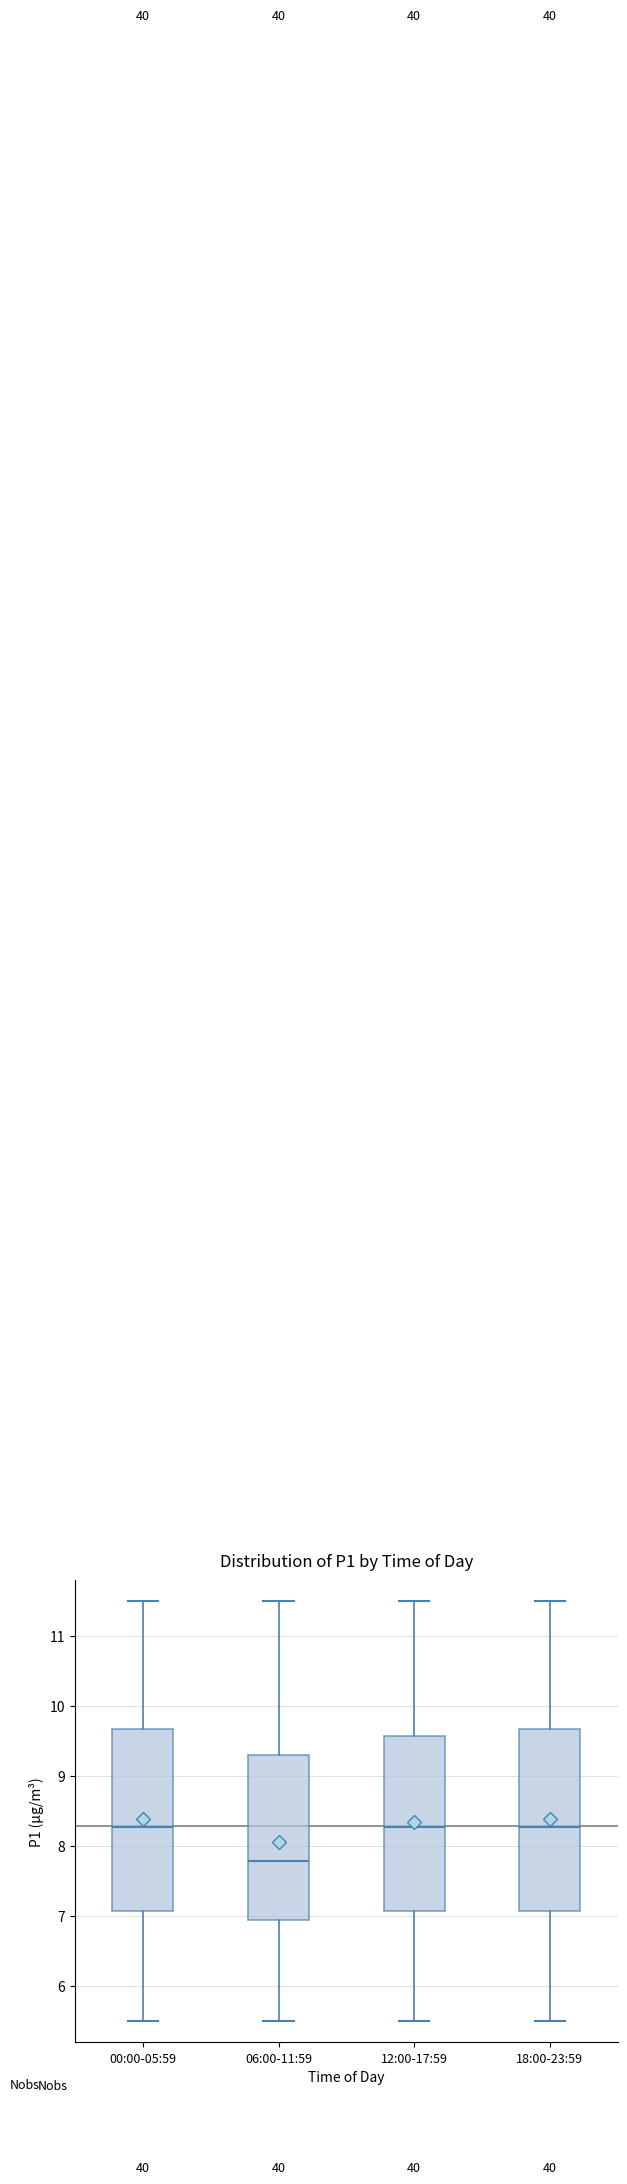

Reading left to right, read every box against the y-axis: the position of its median line, the range the box covers, and the ends of its whiskers. The values are not printed on the chart, so give them approximately, as read against the axis.

00:00-05:59: median 8.3, box 7.1 to 9.7, whiskers 5.5 to 11.5
06:00-11:59: median 7.8, box 6.9 to 9.3, whiskers 5.5 to 11.5
12:00-17:59: median 8.3, box 7.1 to 9.6, whiskers 5.5 to 11.5
18:00-23:59: median 8.3, box 7.1 to 9.7, whiskers 5.5 to 11.5